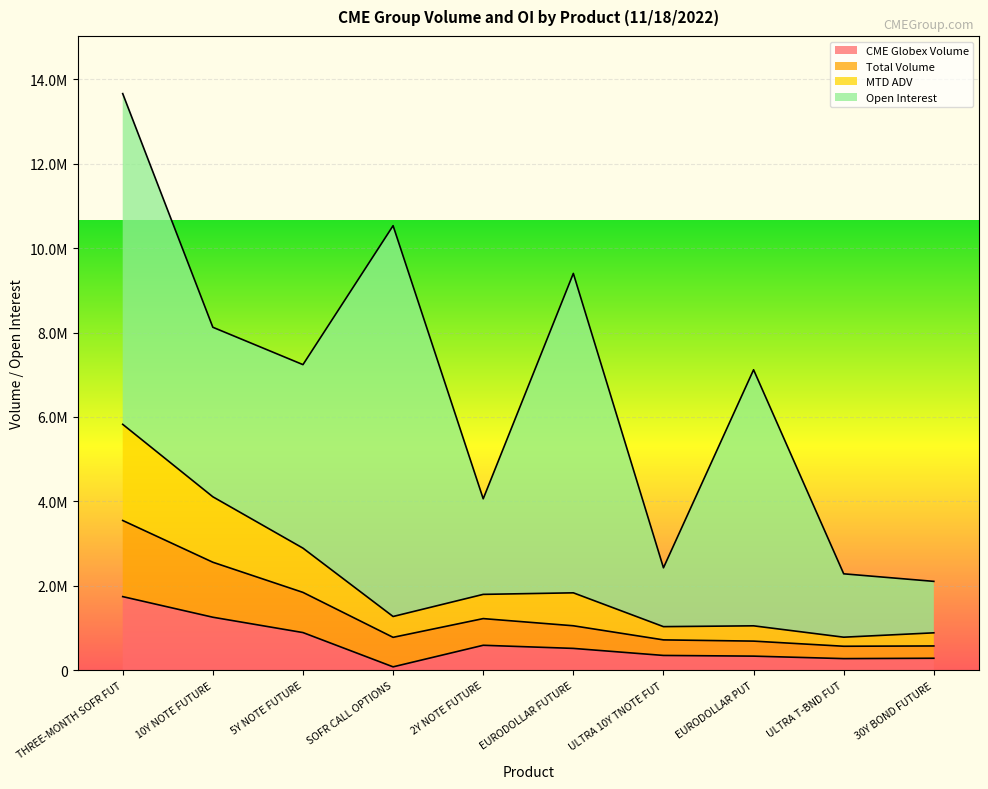

What is the label of the 8th point from the right?

5Y NOTE FUTURE